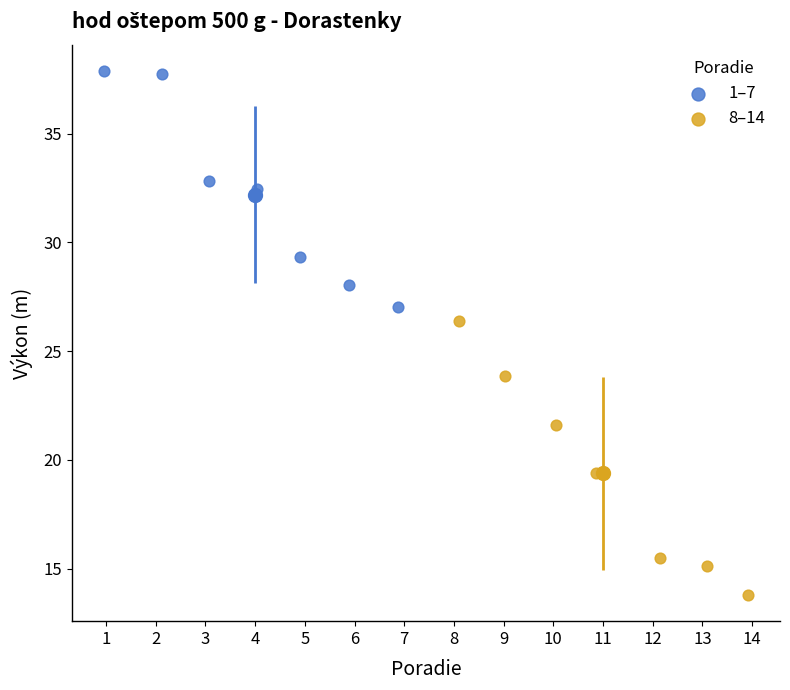

Which series has the widest spread of Y values?

8–14